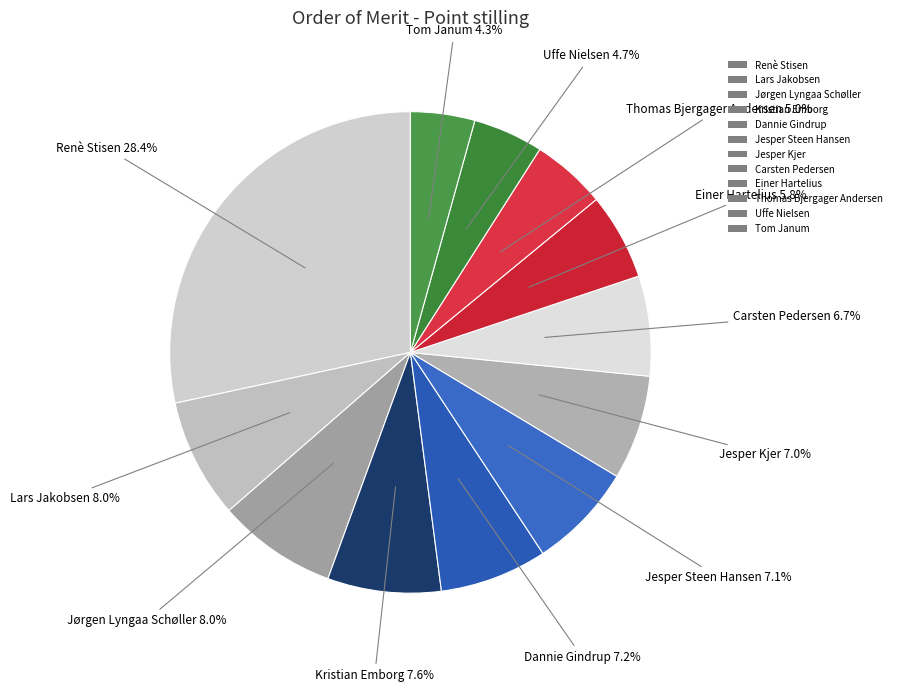

Which has a higher value, Kristian Emborg or Uffe Nielsen?

Kristian Emborg